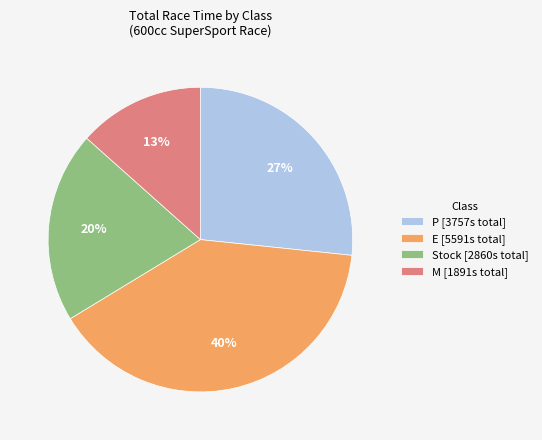

Does any single category account for the majority?

No